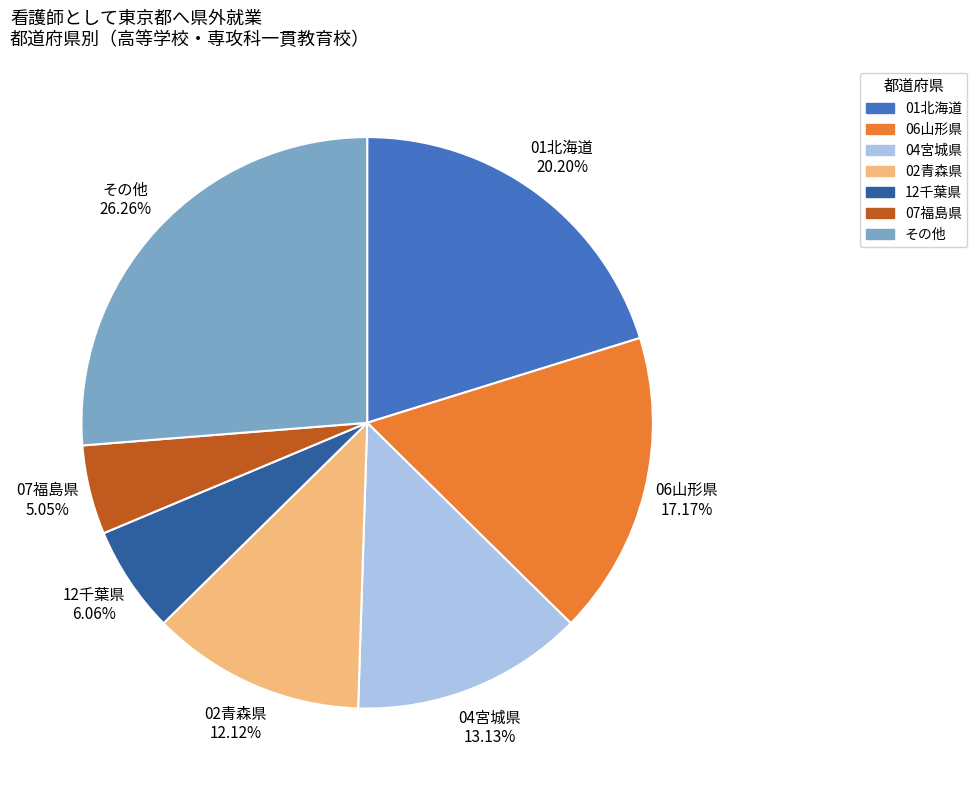

Is the sum of 12千葉県 and 07福島県 greater than half?

No